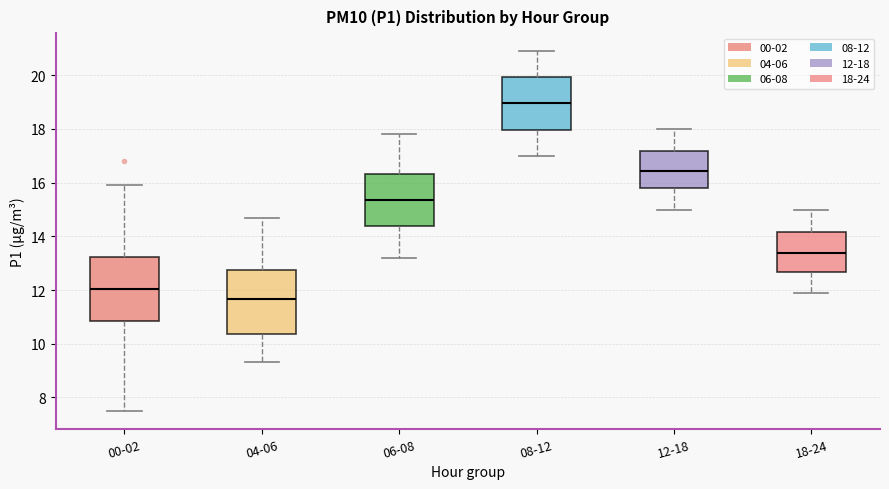

Reading left to right, transcribe this box plot: for each box, give where its median line is, the range the box spans, and where its two whiskers end, as read against the y-axis. The values are not printed on the chart, so give them approximately, as read against the axis.

00-02: median 12.0, box 10.8 to 13.2, whiskers 7.6 to 16.0
04-06: median 11.6, box 10.4 to 12.8, whiskers 9.4 to 14.8
06-08: median 15.4, box 14.4 to 16.4, whiskers 13.2 to 17.8
08-12: median 19.0, box 18.0 to 20.0, whiskers 17.0 to 21.0
12-18: median 16.4, box 15.8 to 17.2, whiskers 15.0 to 18.0
18-24: median 13.4, box 12.6 to 14.2, whiskers 12.0 to 15.0